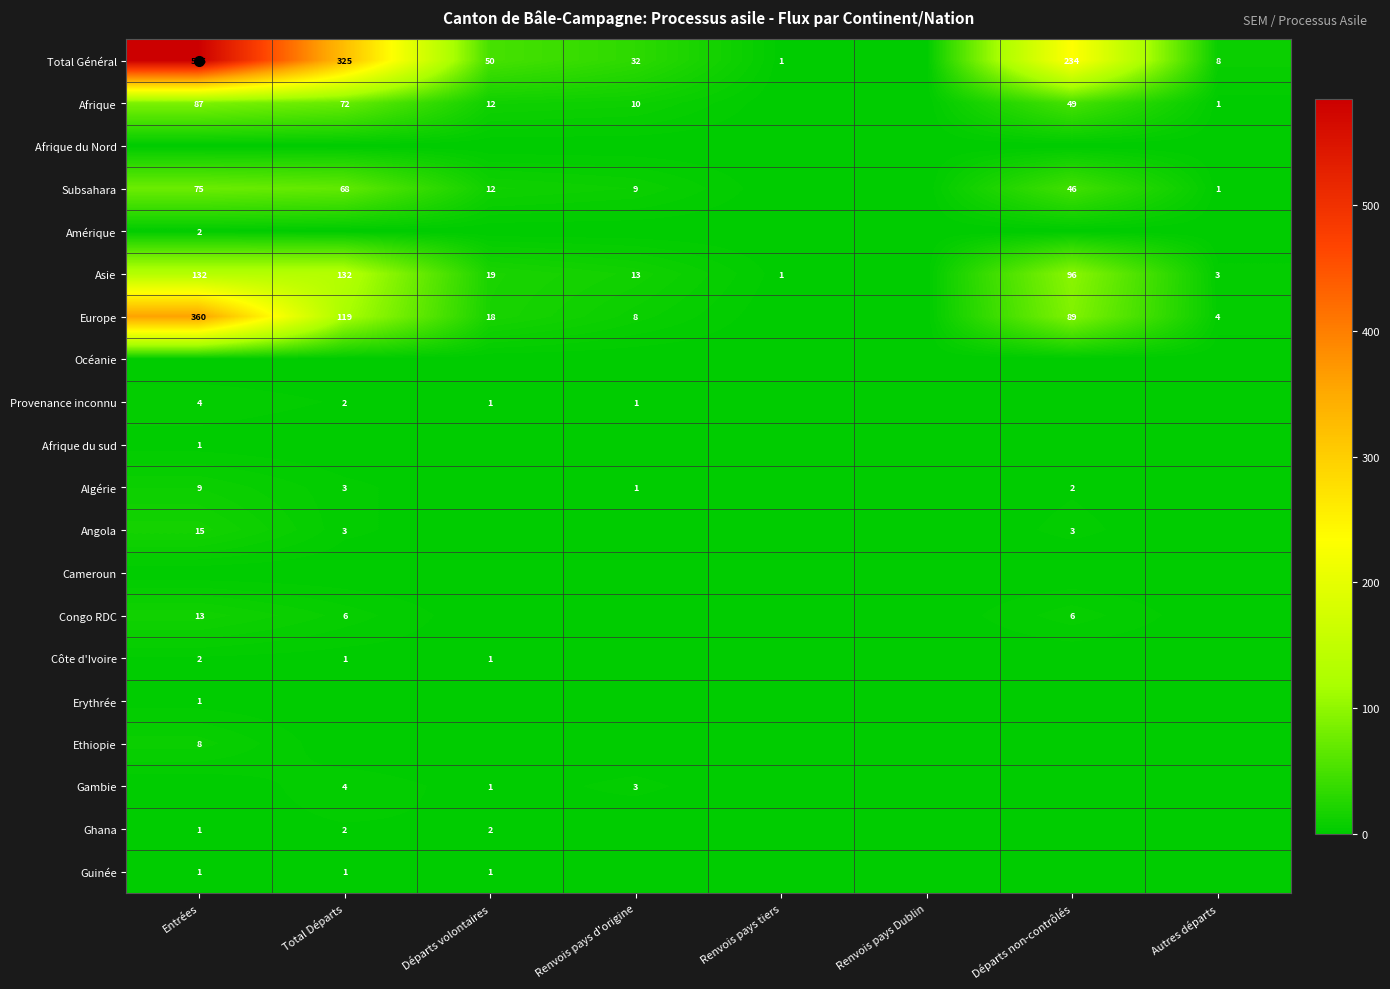

The Erythrée series shows 1 at Entrées. True or false?

True